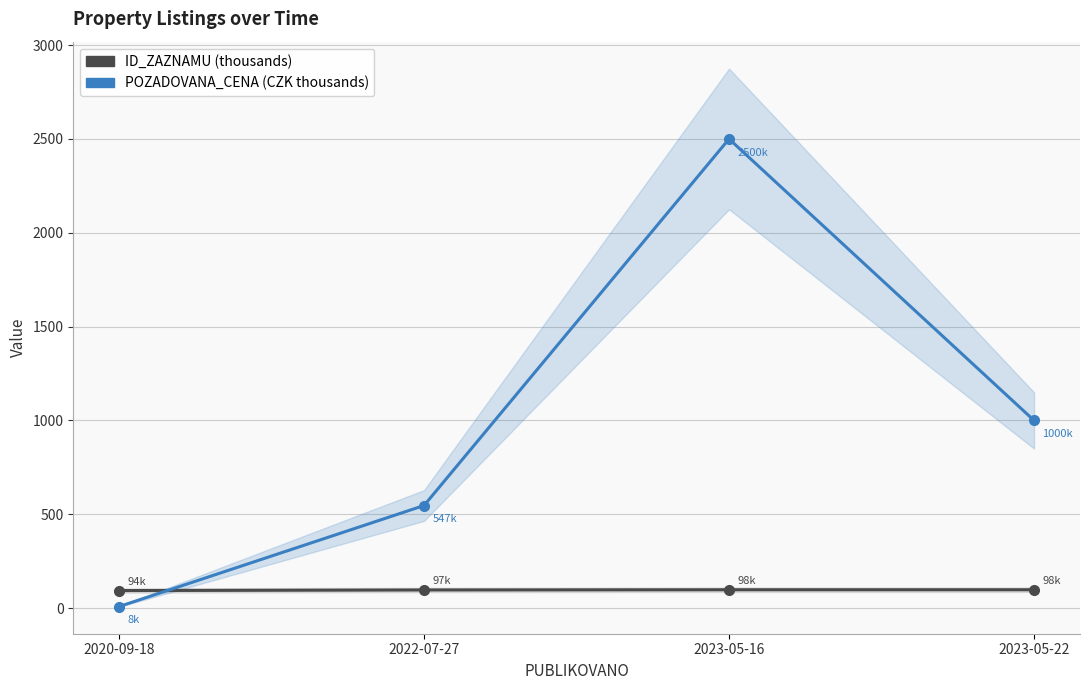

What is the sum of the POZADOVANA_CENA (CZK thousands) values at 2020-09-18 and 2023-05-16?

2508.3